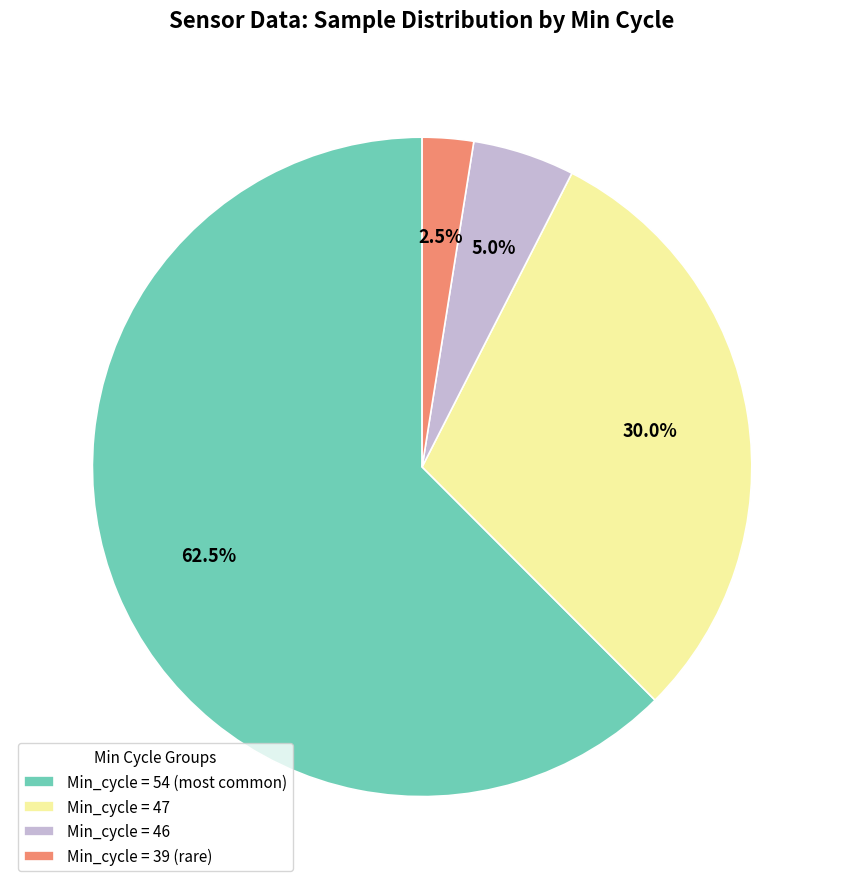

Which category accounts for the majority?

Min_cycle = 54 (most common)